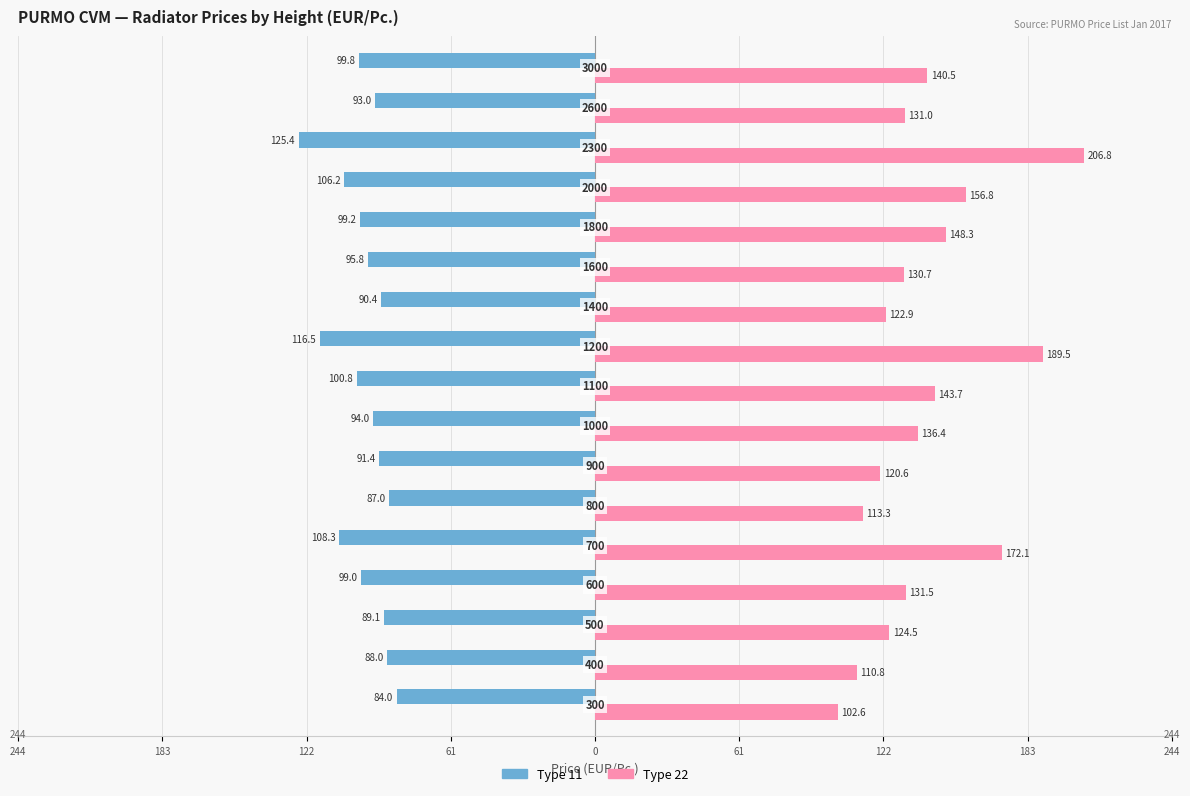

What is the average value of the Type 22 series?

140.1